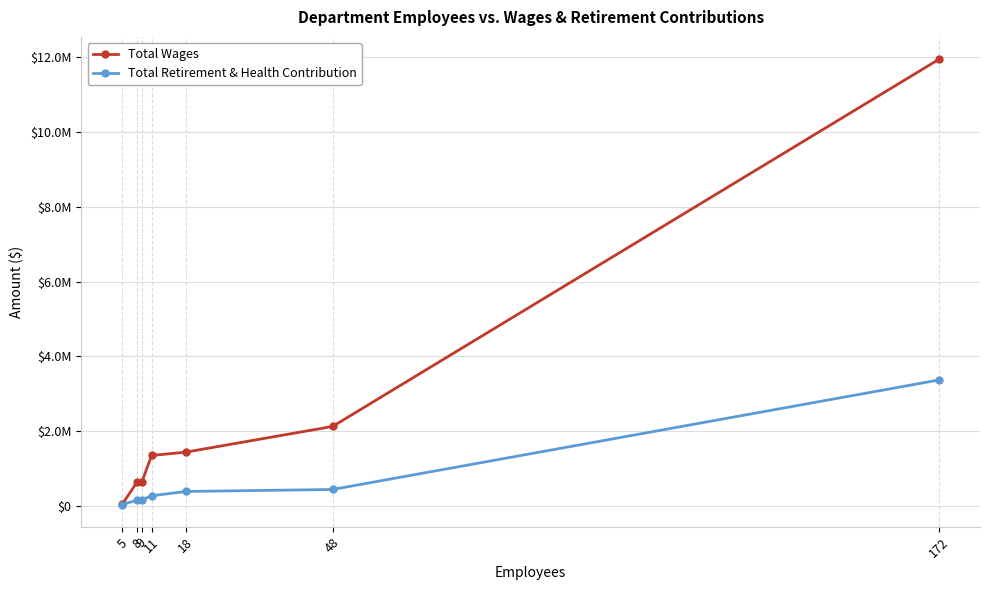

True or false: Total Retirement & Health Contribution and Total Wages intersect in this chart.

False